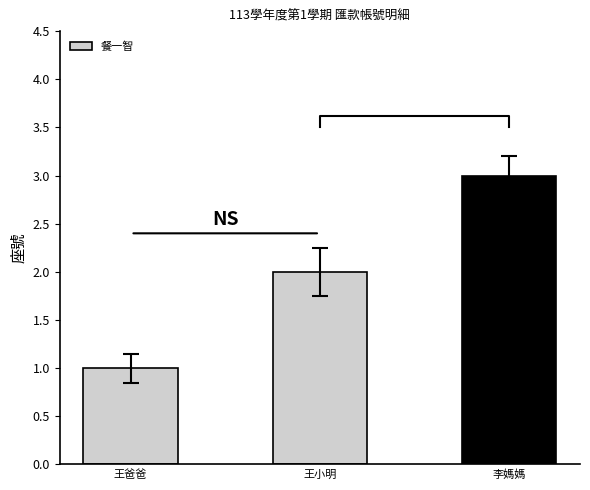

Are the bars grouped side by side (vs. stacked)?

No